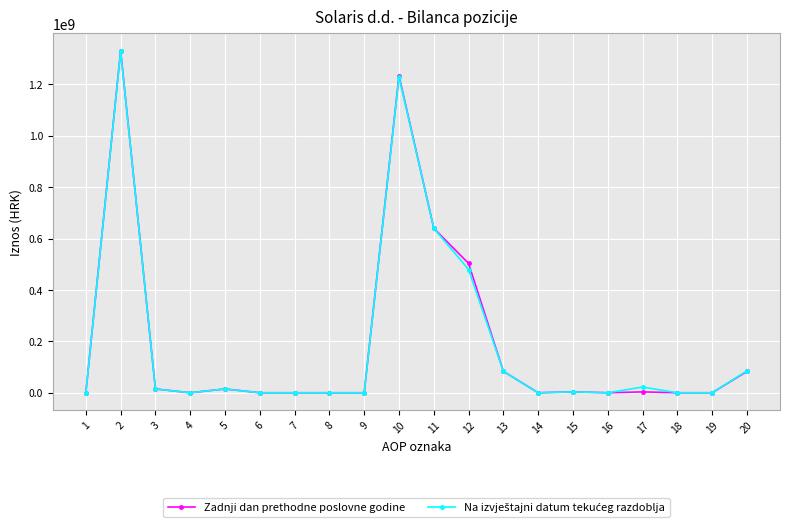

Which series has the widest spread of values?

Zadnji dan prethodne poslovne godine